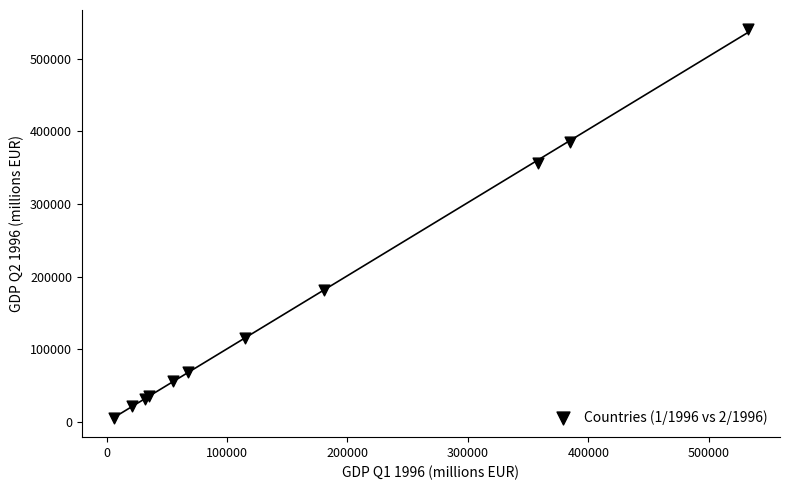

What Y value in the scatter plot is closest to 273185?

355979.0